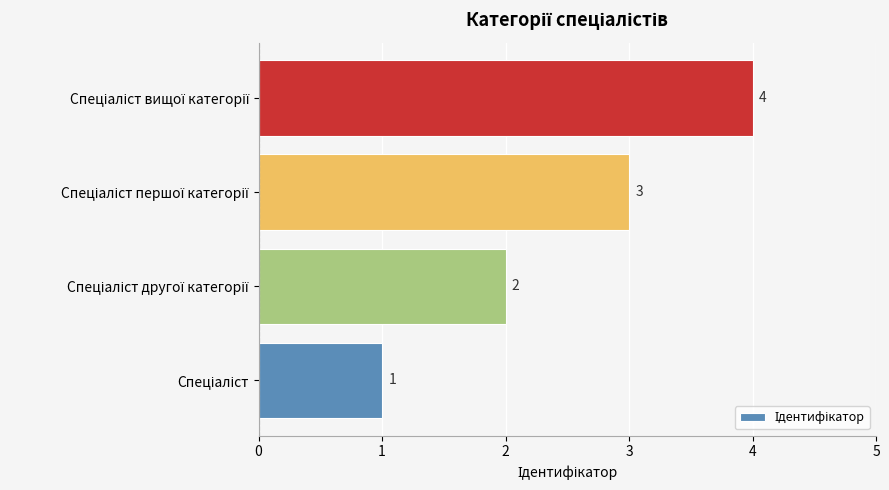

How many values are between 2 and 4?

3